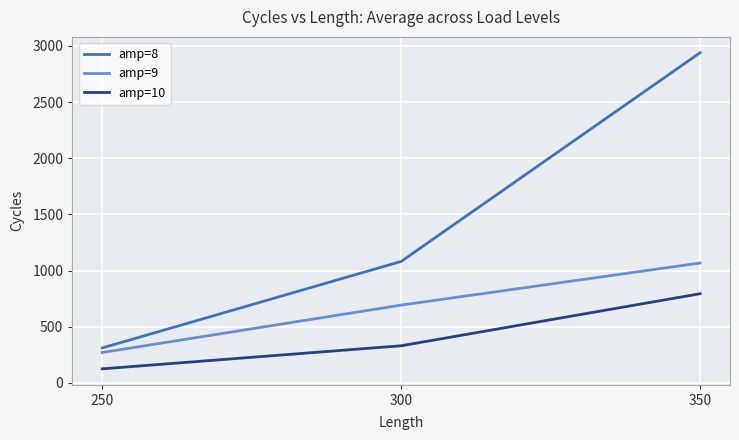

Reading left to right, transcribe all the data shown in this chart.

amp=8: 250=312.0	300=1082.0	350=2940.0
amp=9: 250=271.3	300=693.3	350=1068.0
amp=10: 250=126.0	300=331.3	350=794.7